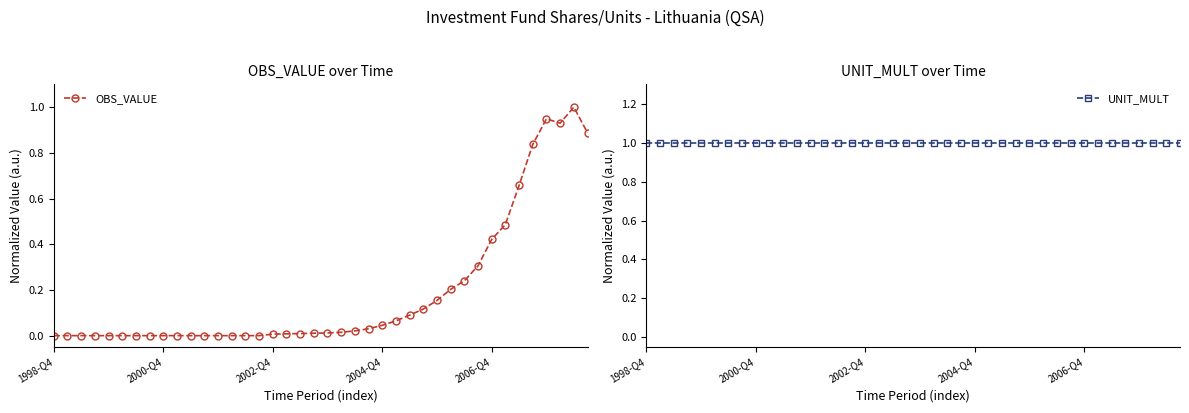

True or false: OBS_VALUE and UNIT_MULT intersect in this chart.

False